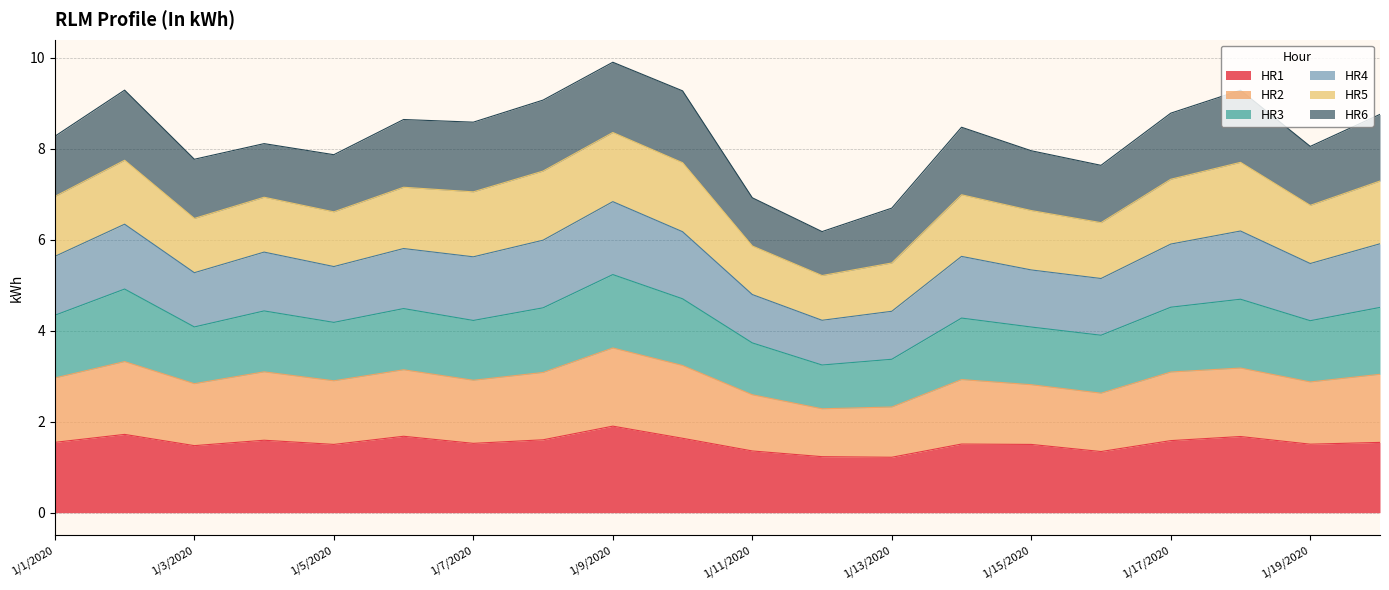

What is the maximum value shown in the chart?

9.9